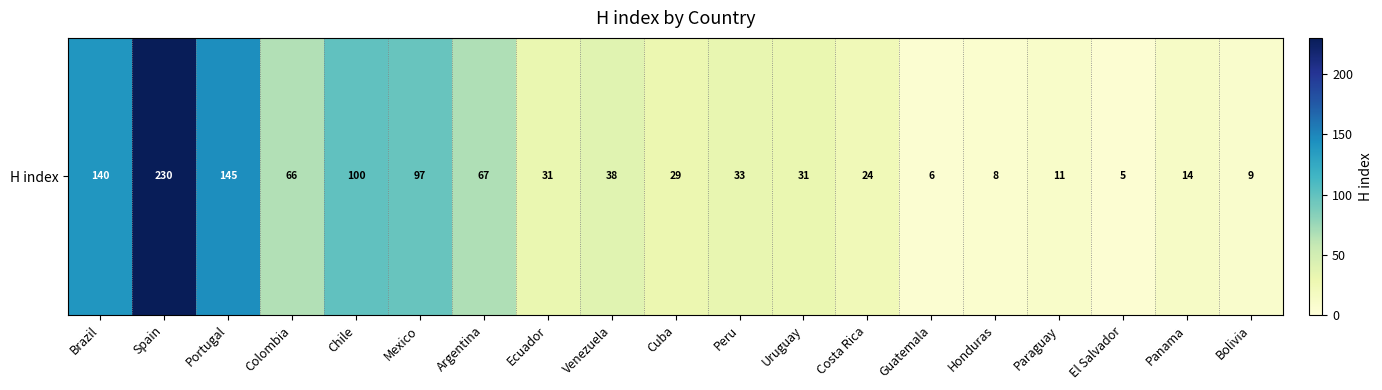

Which label corresponds to the largest value in the chart?

Spain